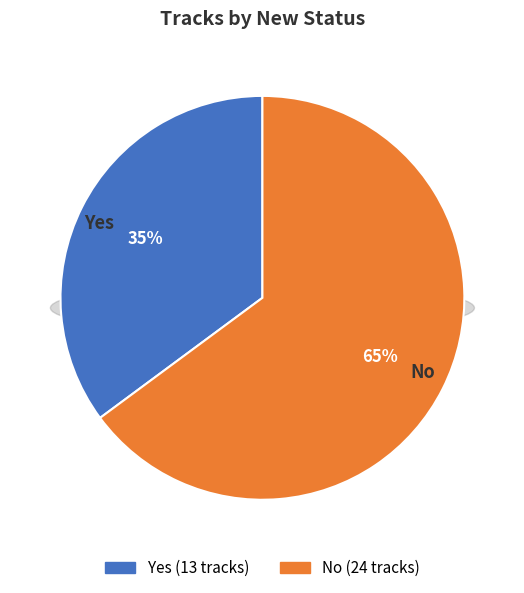

Which slice represents more than half of the pie?

No